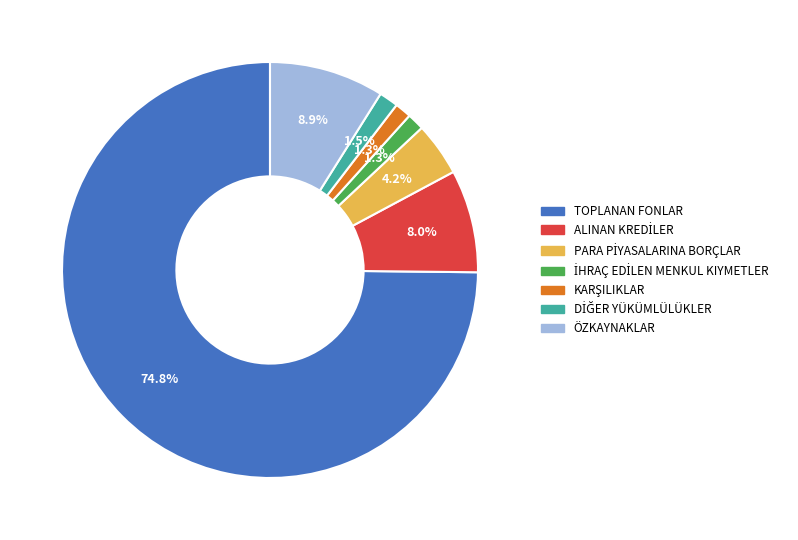

Approximately how many times larger is the value at TOPLANAN FONLAR compared to ÖZKAYNAKLAR?

8.4